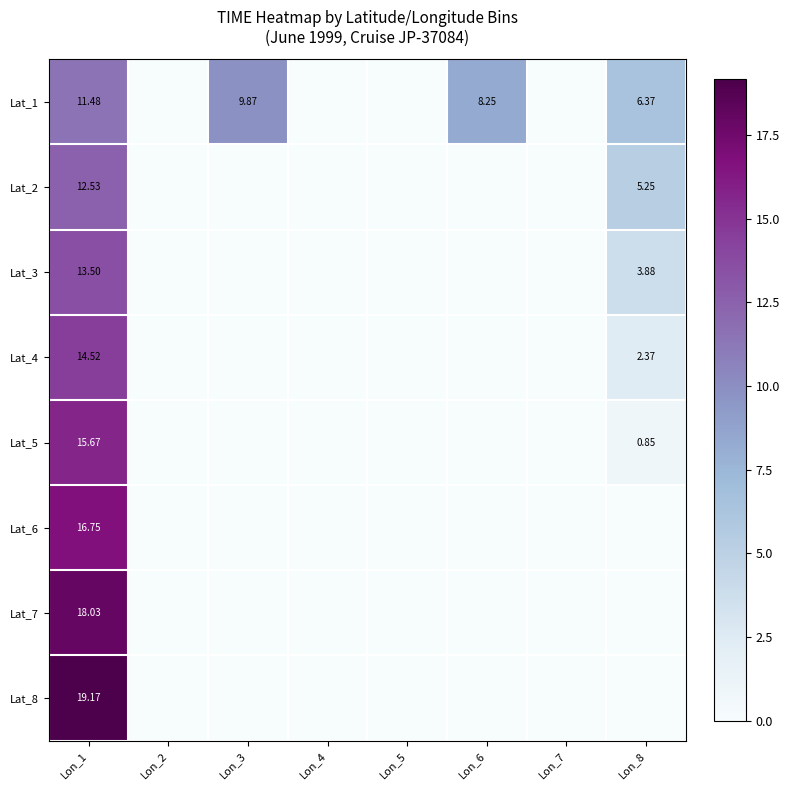

What is the difference between the maximum and second lowest values in the Lat_1 series?

11.5